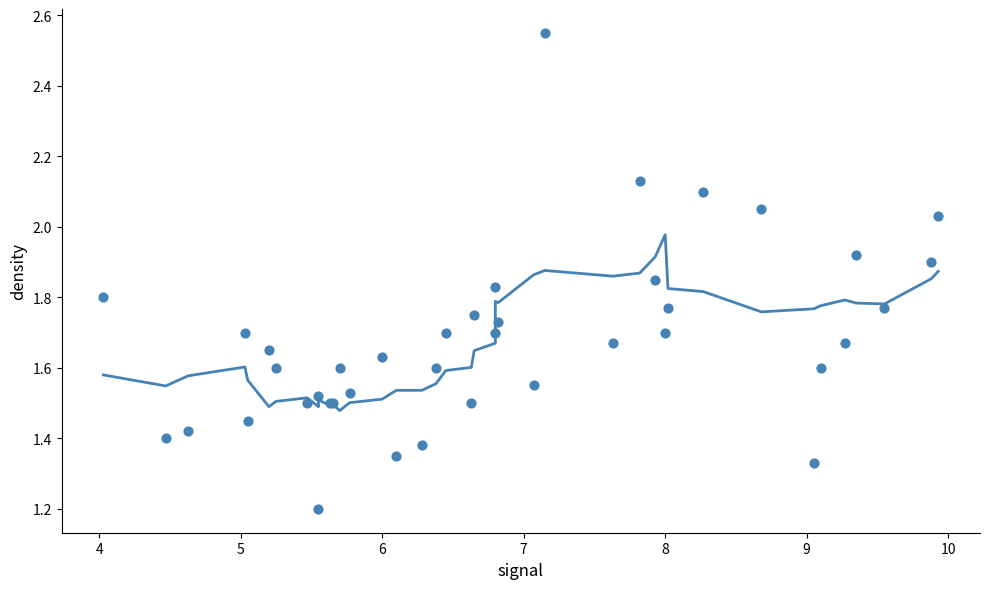

What Y value in the scatter plot is closest to 1?

1.2